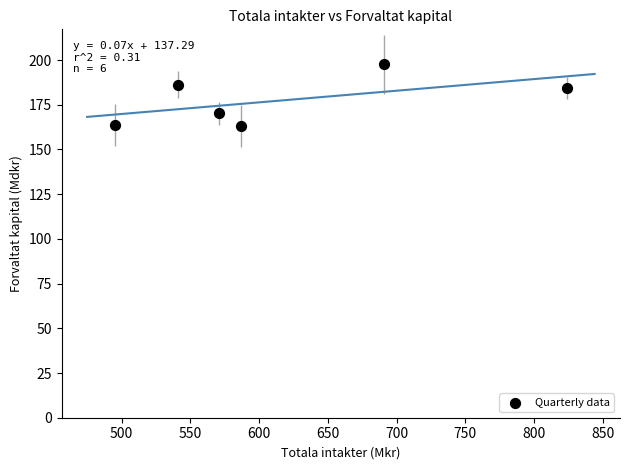

What is the range of Y values (max minus min)?

34.4